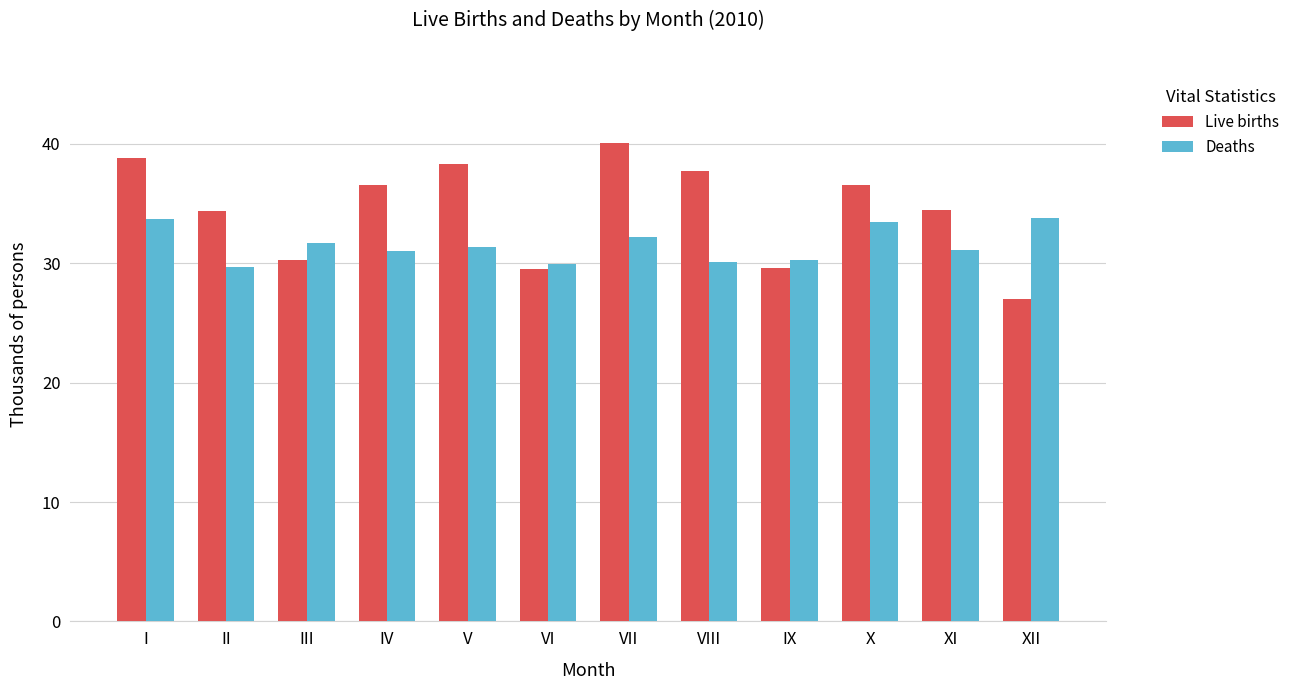

How many bars are there in total?

24